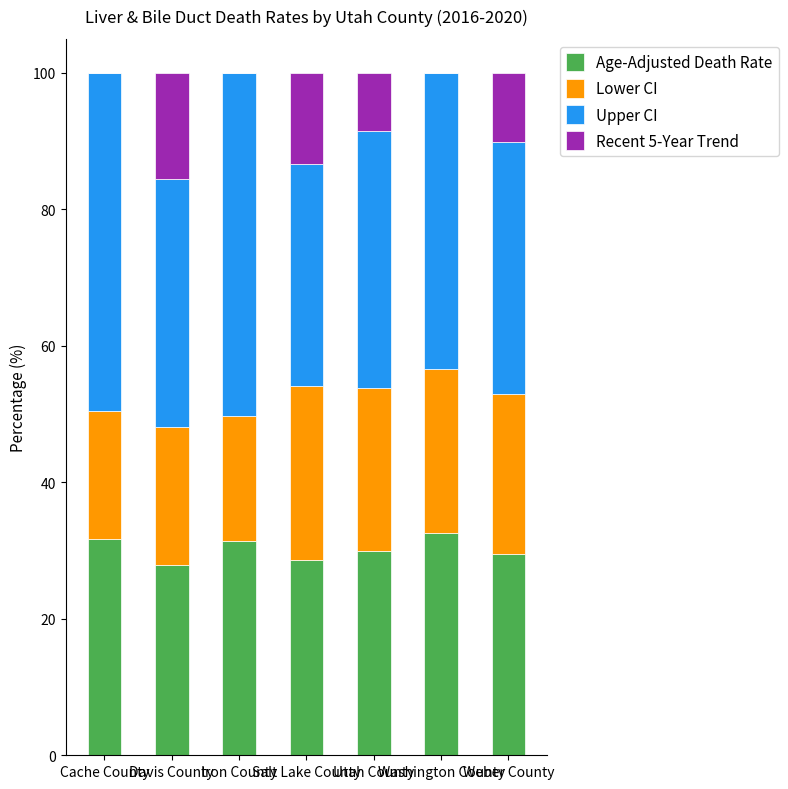

What is the maximum value for Age-Adjusted Death Rate?

32.6